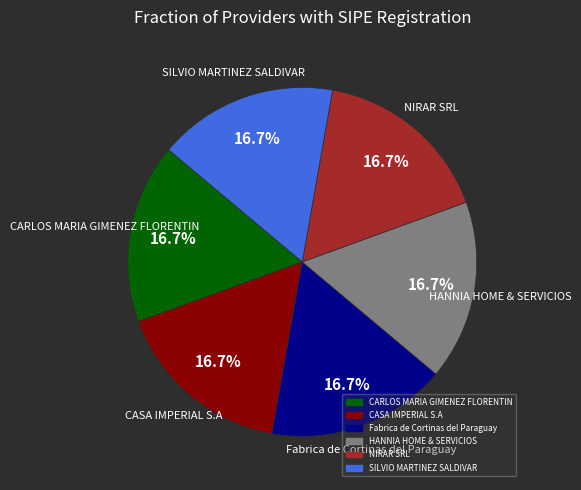

How many segments does this pie chart have?

6